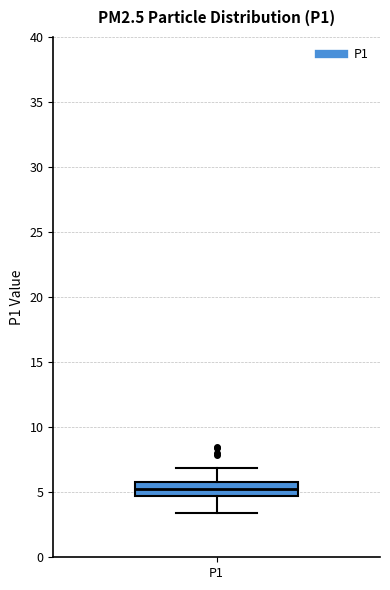

Transcribe this box plot: give where the median line is, the range the box spans, and where the two whiskers end, as read against the y-axis. The values are not printed on the chart, so give them approximately, as read against the axis.

median 5.0, box 4.5 to 6.0, whiskers 3.5 to 7.0